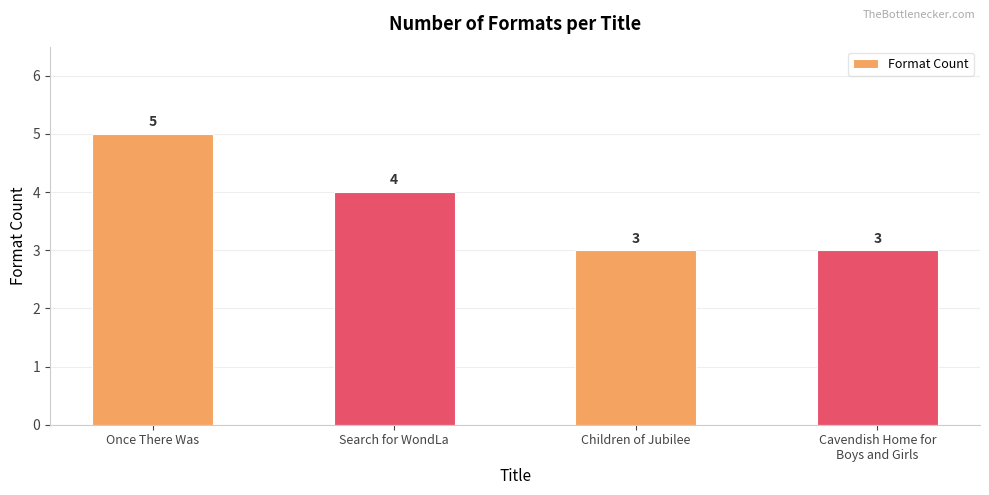

Between Children of Jubilee and Once There Was, which is larger?

Once There Was